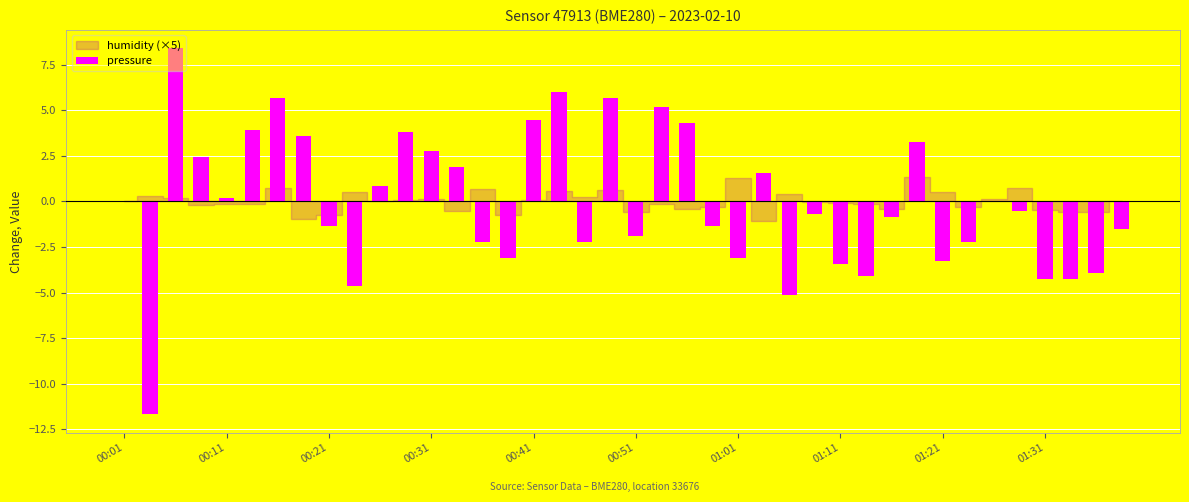

What is the sum of all values?

-1.7